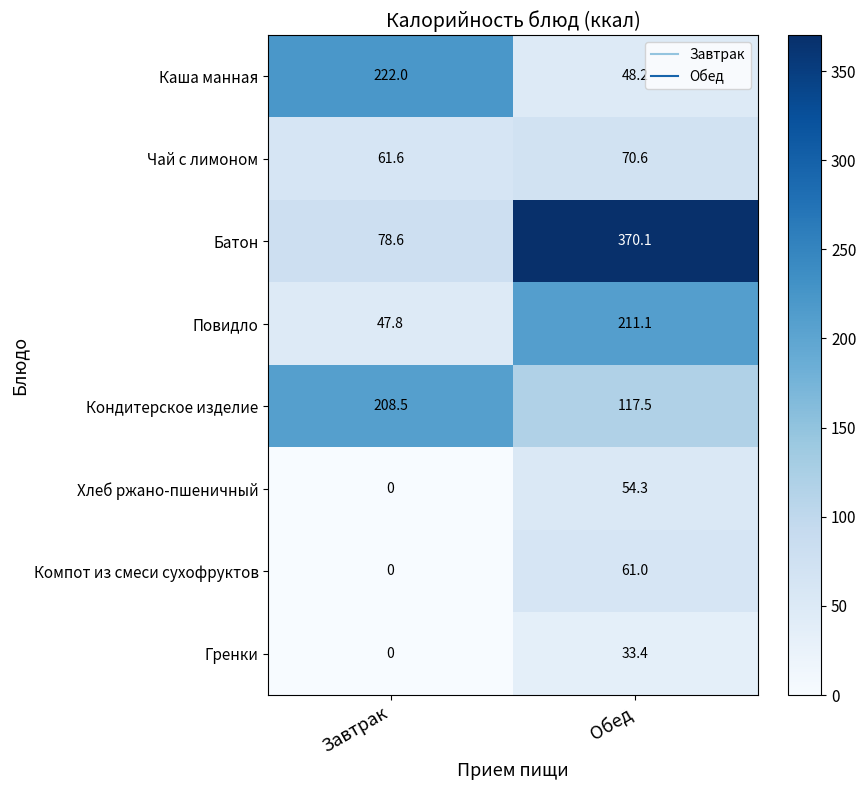

List the series in order of their peak value, highest first.

Батон, Каша манная, Повидло, Кондитерское изделие, Чай с лимоном, Компот из смеси сухофруктов, Хлеб ржано-пшеничный, Гренки